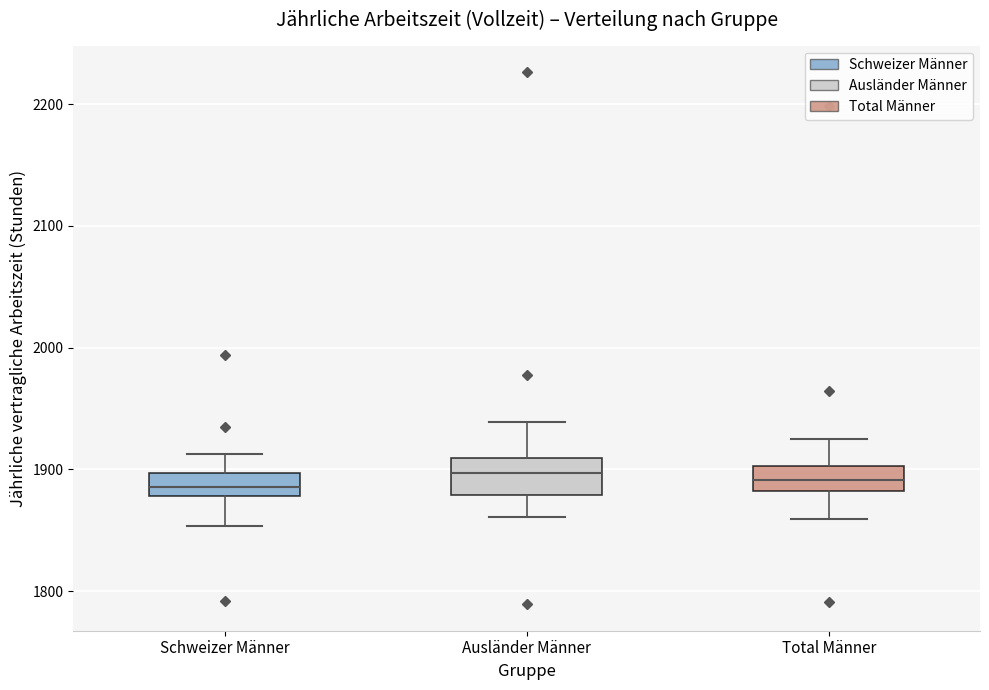

Where does the upper whisker of the box for Schweizer Männer end on the y-axis? The values are not printed on the chart, so give them approximately, as read against the axis.

1910